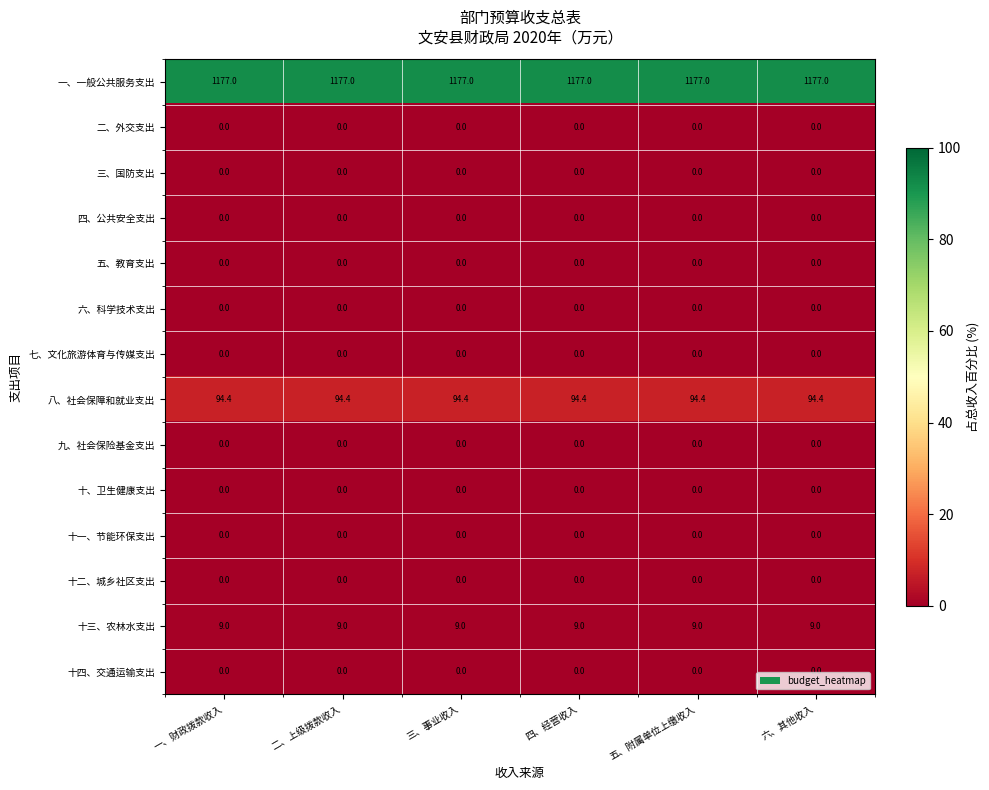

What is the total value across all series at 五、附属单位上缴收入?

1280.4